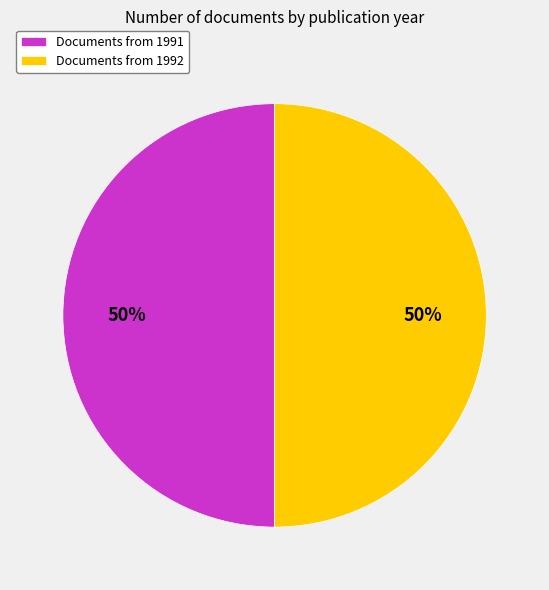

Do Documents from 1991 and Documents from 1992 together represent more than half of the pie?

Yes